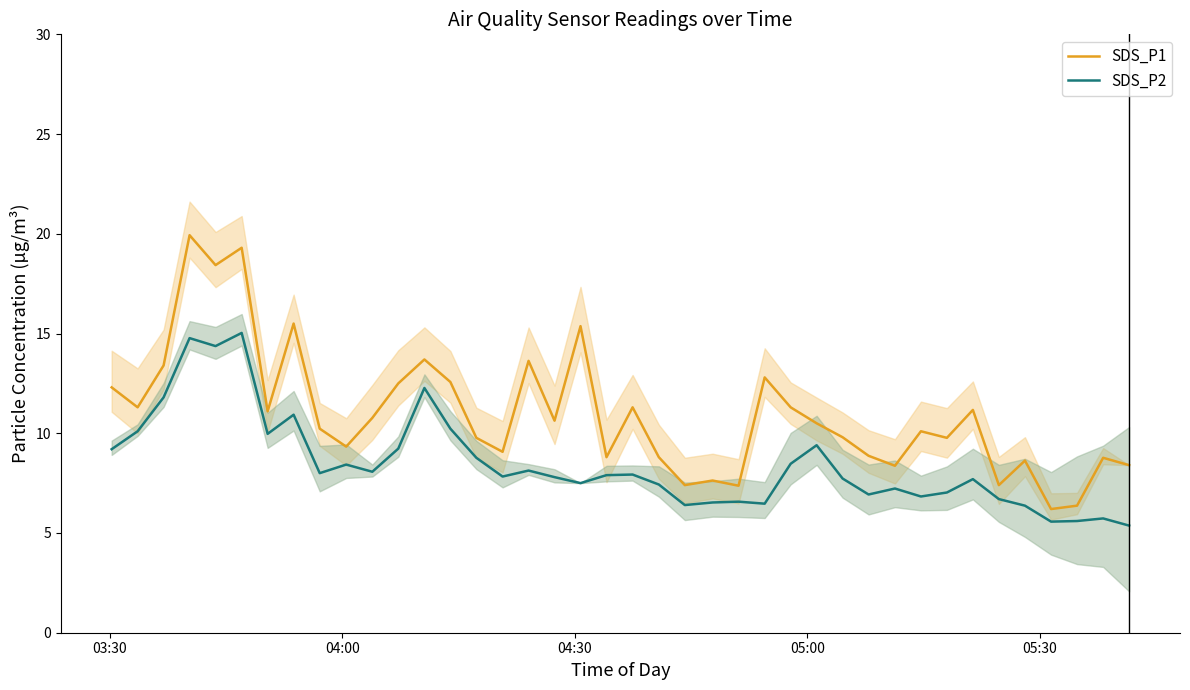

True or false: SDS_P2 and SDS_P1 cross at least once.

False